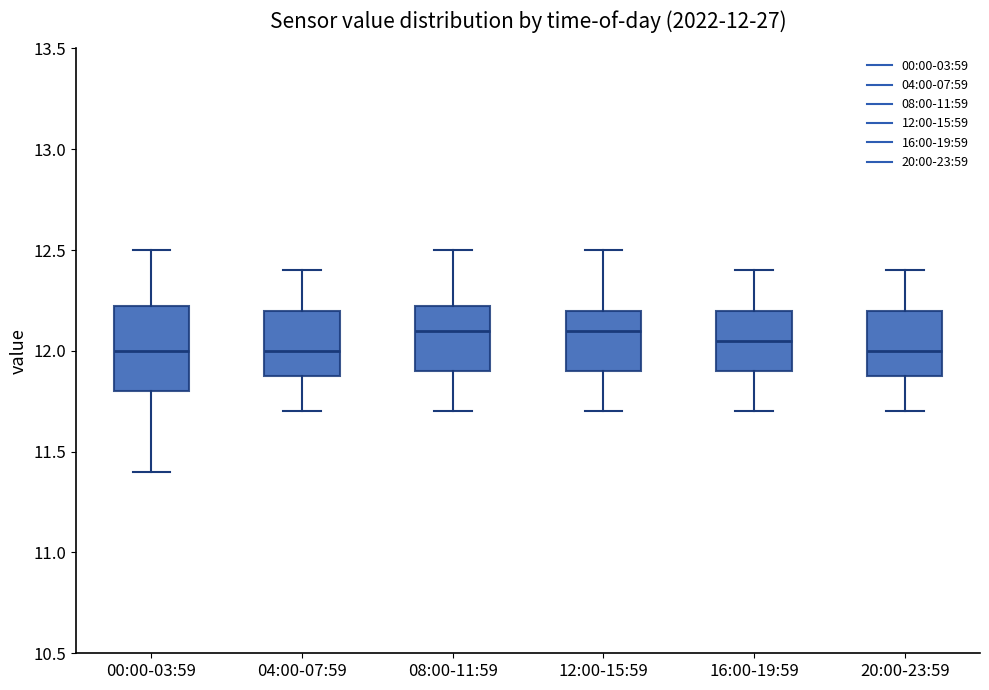

Comparing the boxes themselves (not the whiskers), which one is the tallest?

00:00-03:59